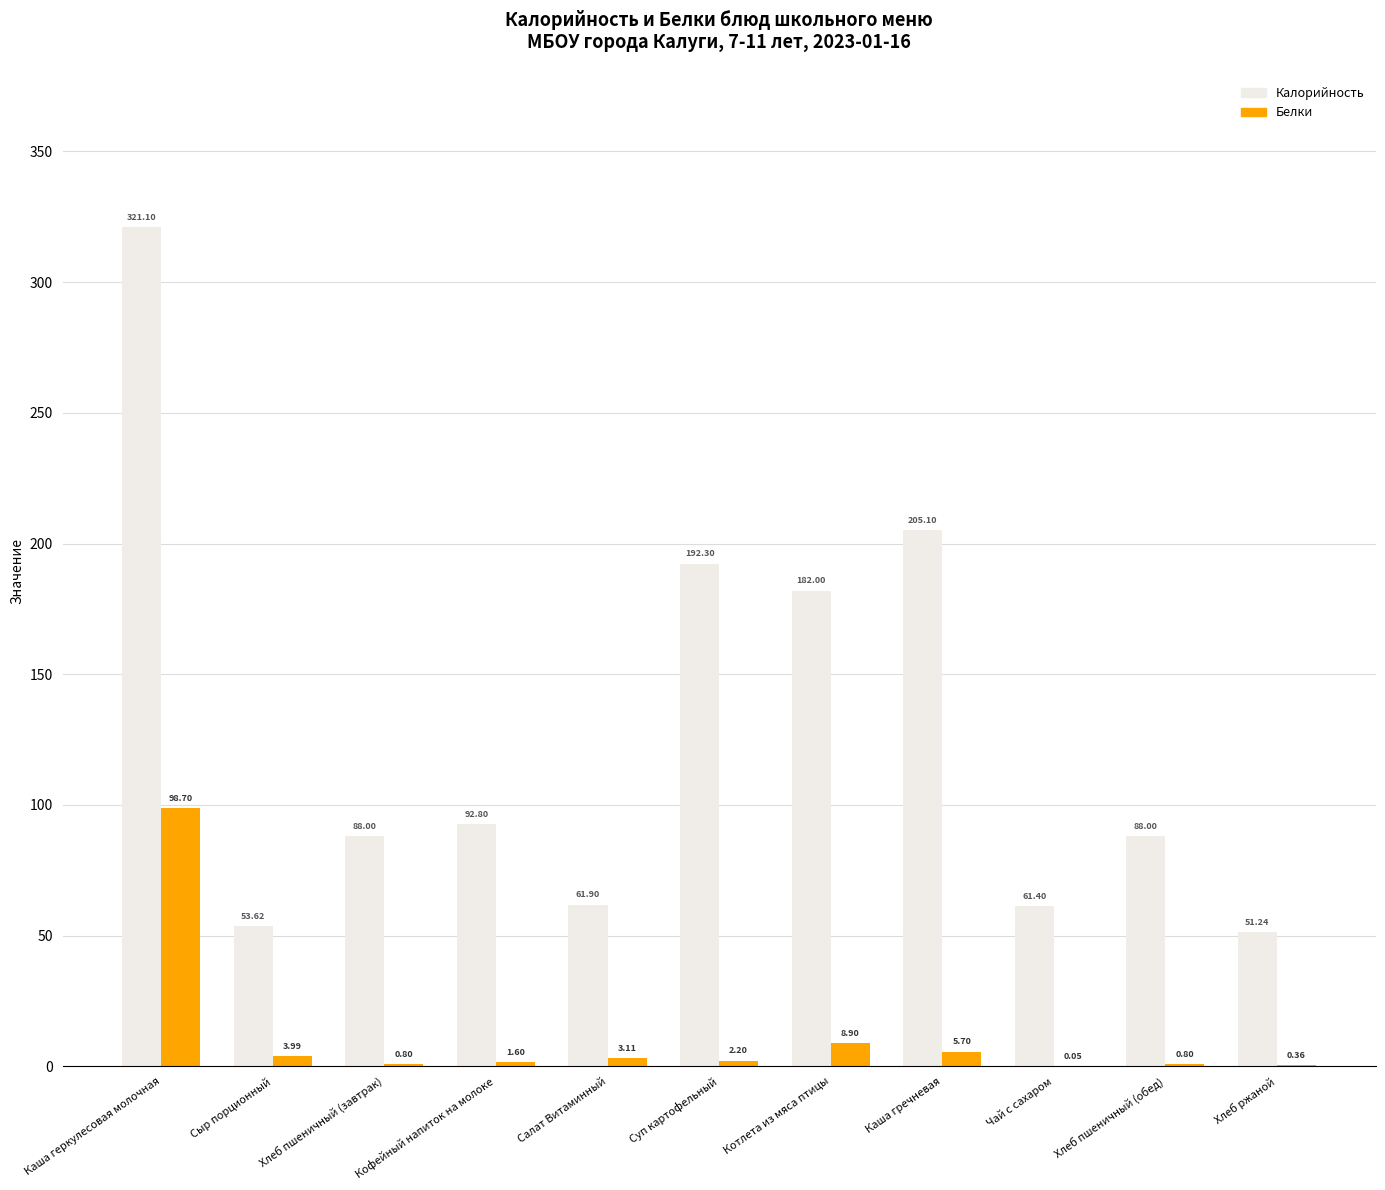

At which category is the sum across all series the highest?

Каша геркулесовая молочная